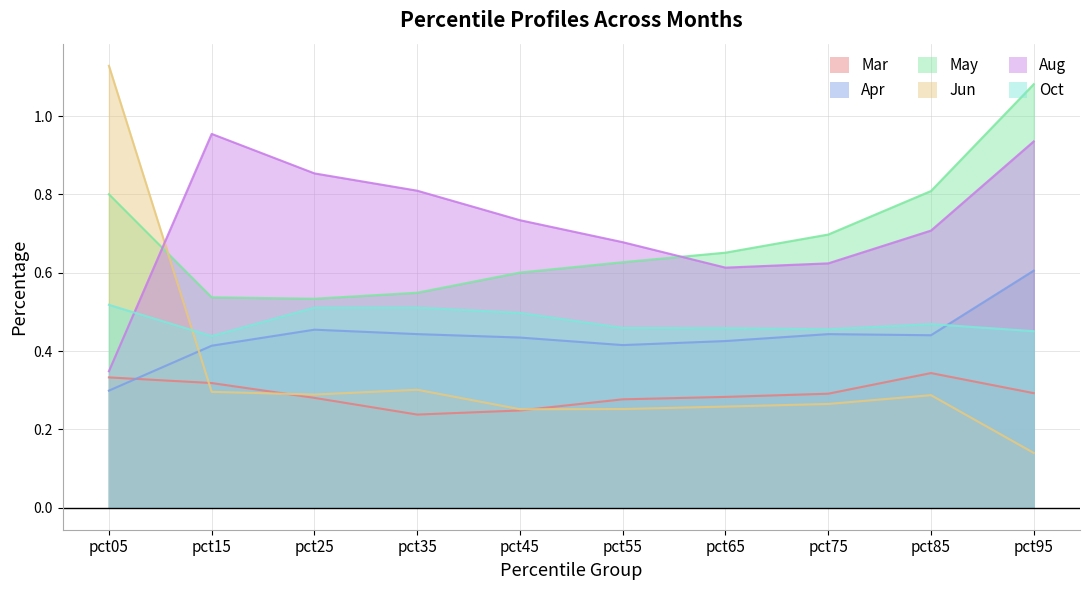

Where is the first local minimum for May?

pct25